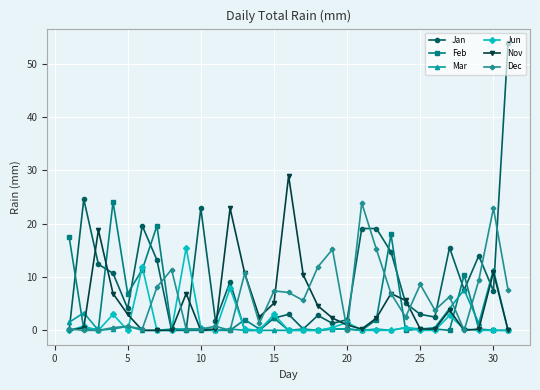

True or false: Feb has more than 2 interior local peaks.

True